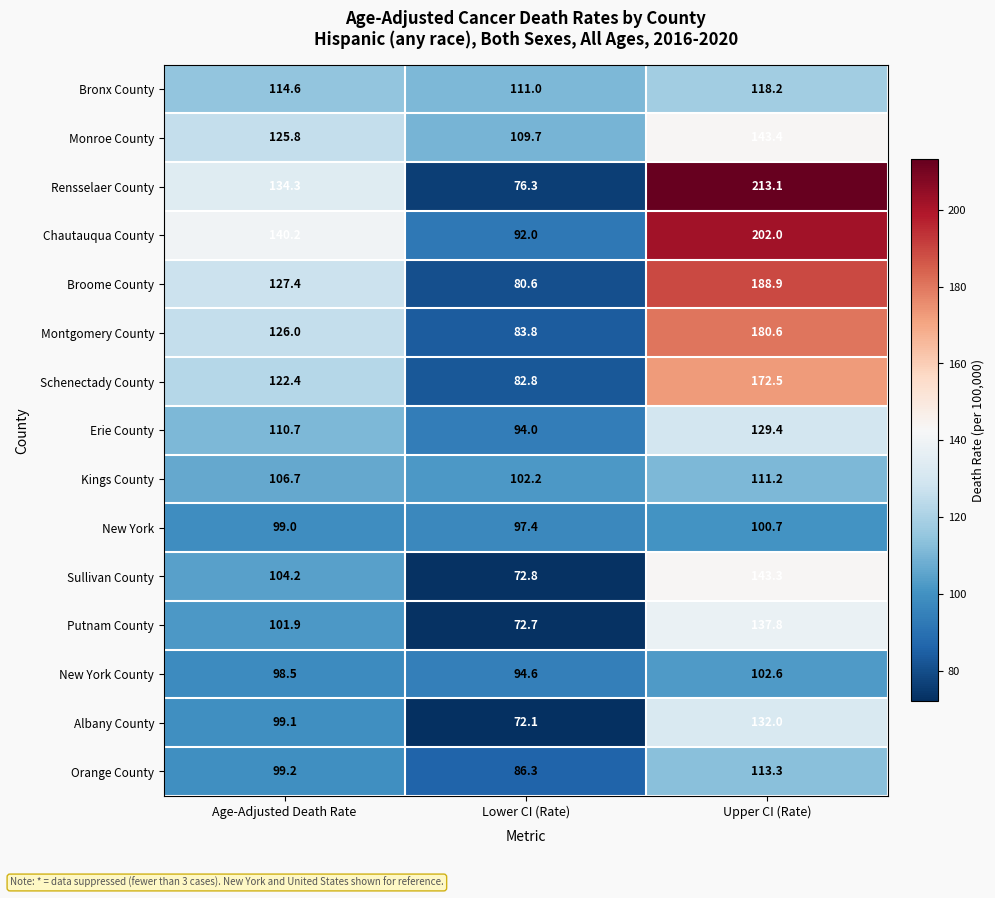

The New York series shows 97.4 at Lower CI (Rate). True or false?

True